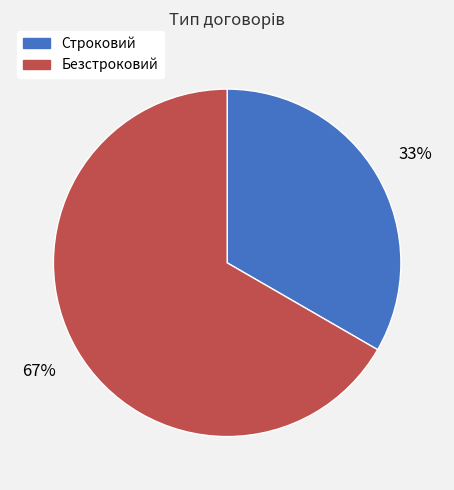

Is there any slice that represents more than half of the pie?

Yes